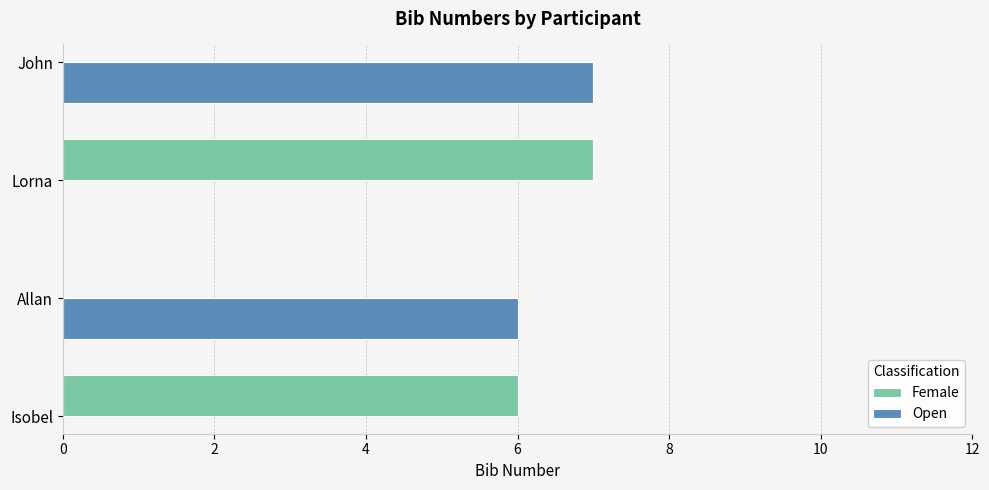

Count the number of categories in the chart.

2